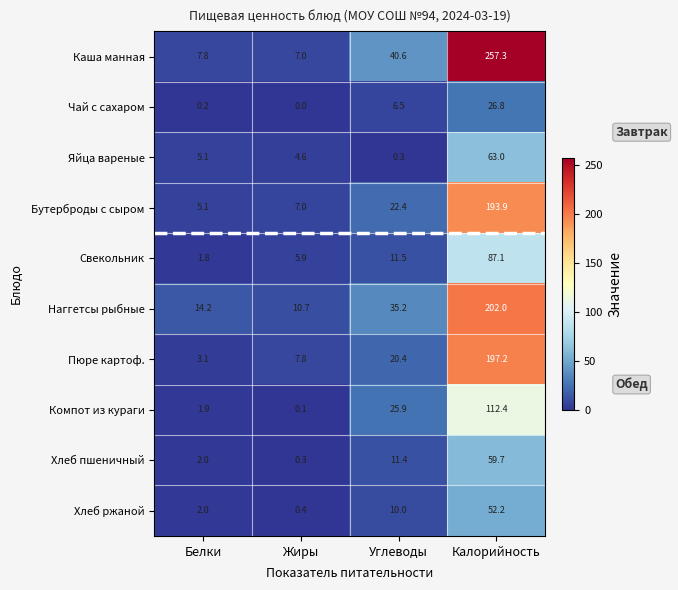

Rank the categories by Хлеб ржаной value from lowest to highest.

Жиры, Белки, Углеводы, Калорийность